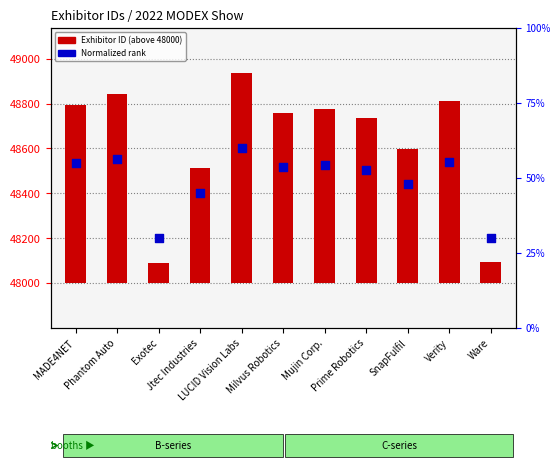

At which category is the sum across all series the highest?

LUCID Vision Labs